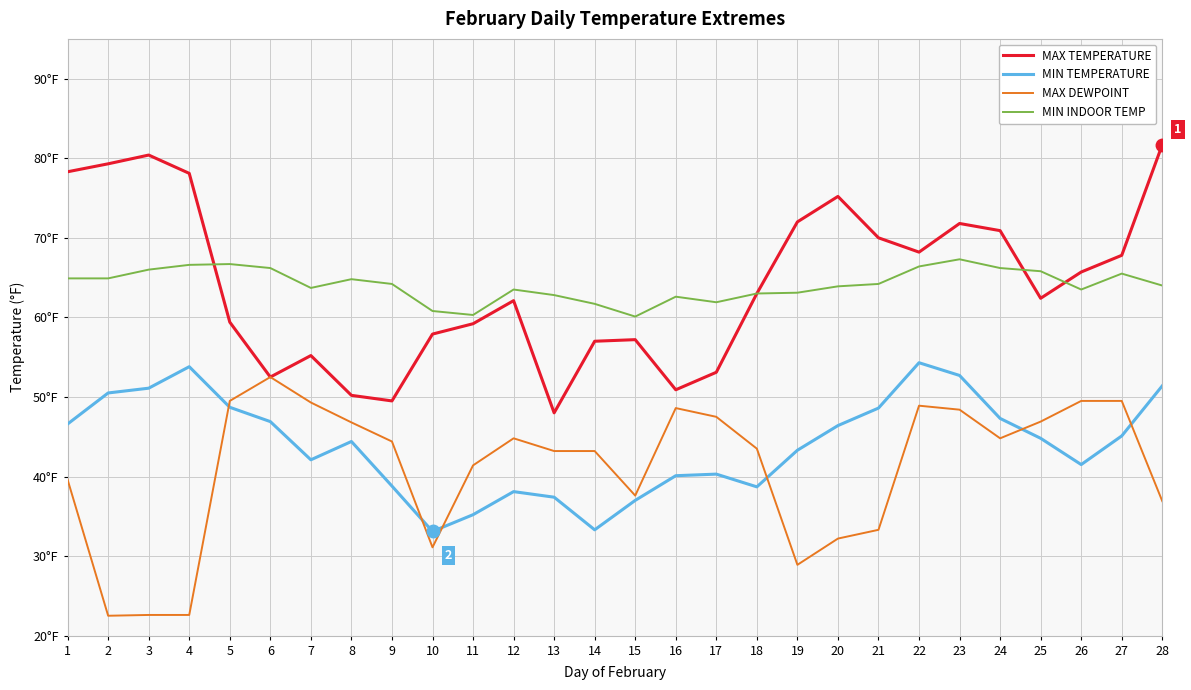

True or false: MAX DEWPOINT and MIN INDOOR TEMP intersect in this chart.

False